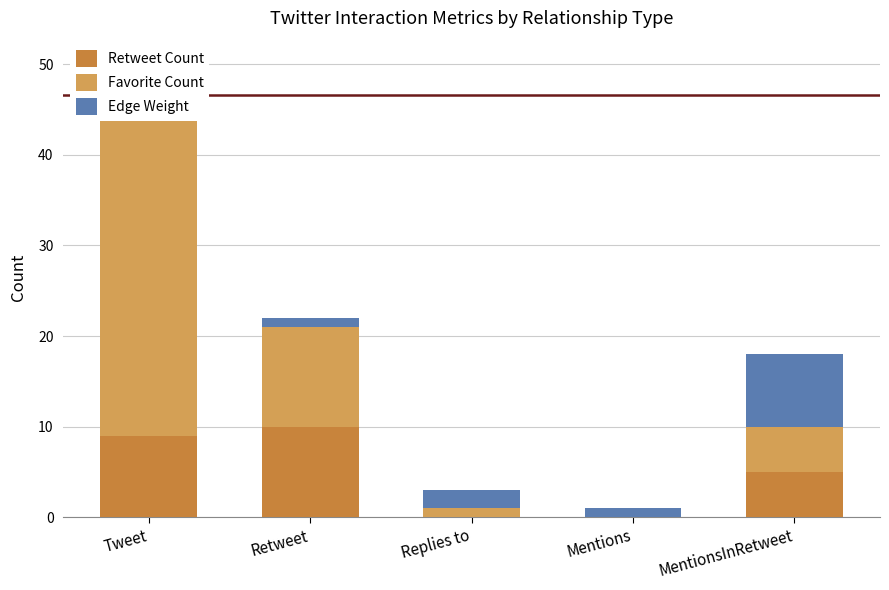

At which label does Edge Weight reach its minimum?

Tweet